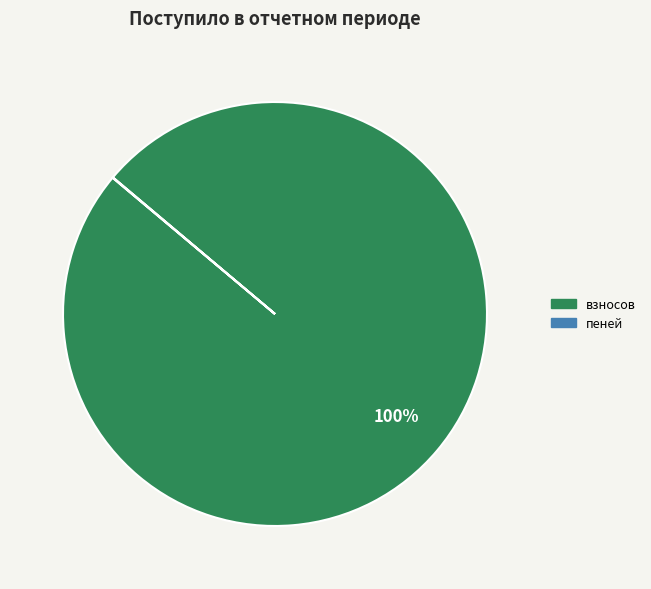

Does any single category account for the majority?

Yes